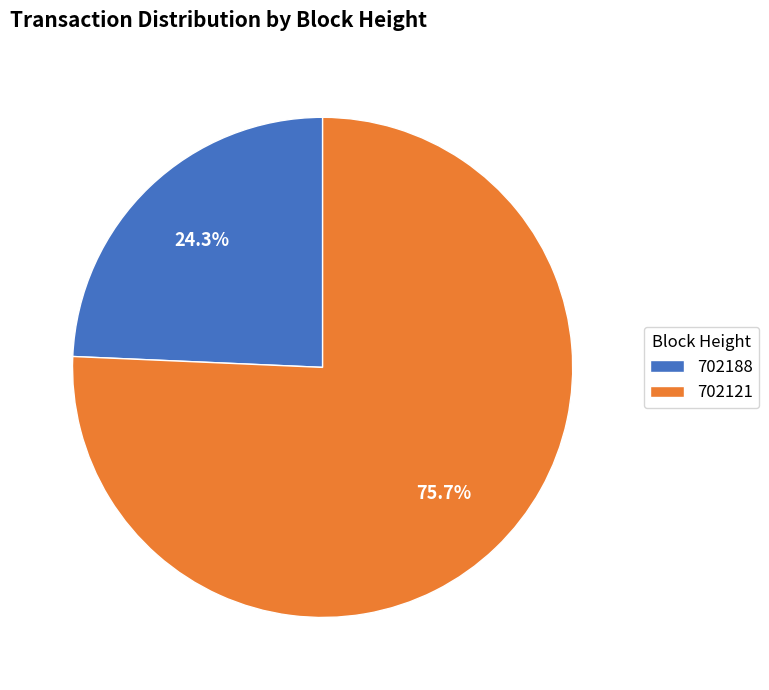

Is 702121 the majority of the pie?

Yes